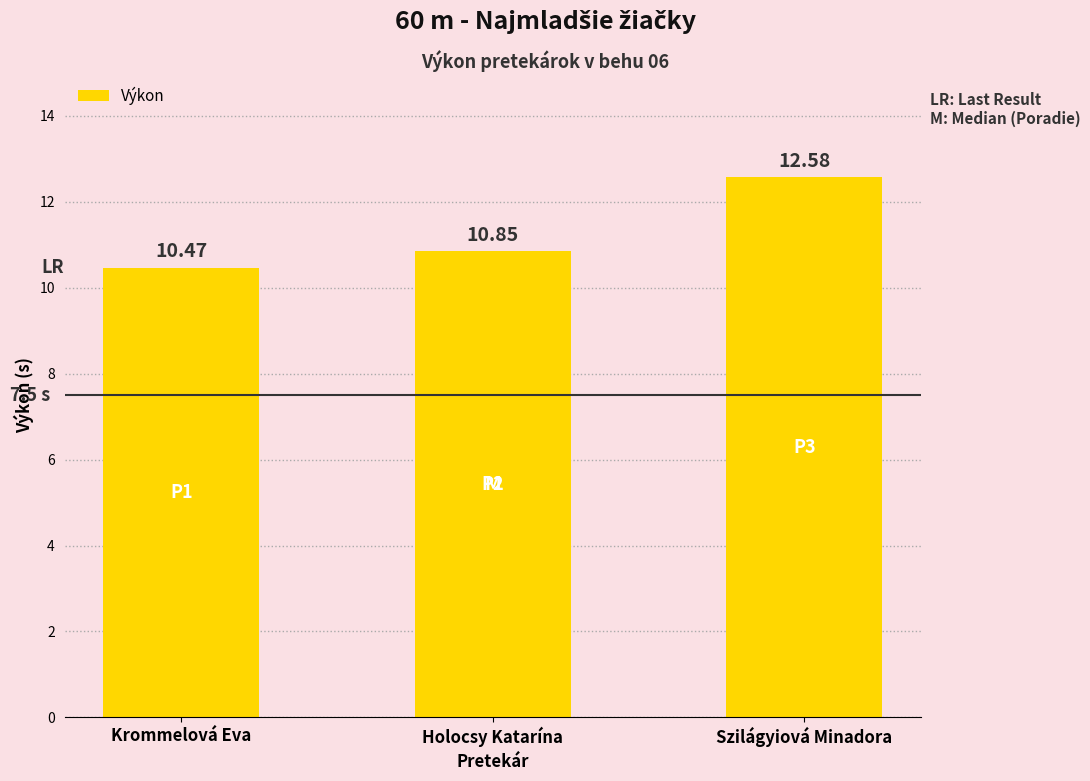

Which has a higher value, Holocsy Katarína or Szilágyiová Minadora?

Szilágyiová Minadora